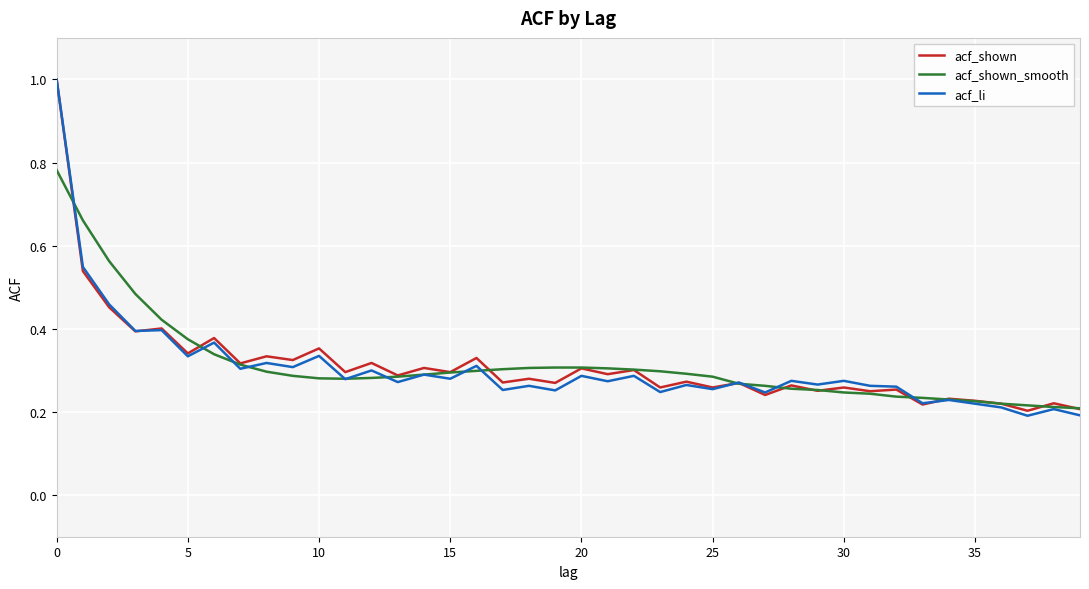

What is the maximum value for acf_shown?

1.0